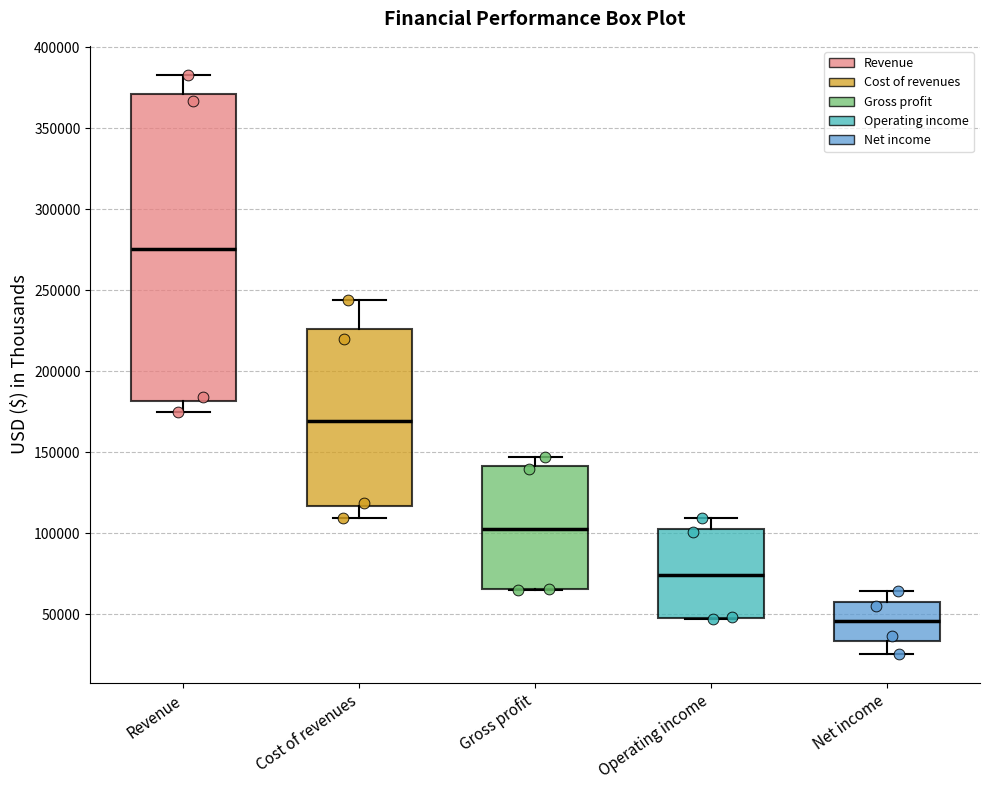

Where is the lower edge of the box for Revenue on the y-axis? The values are not printed on the chart, so give them approximately, as read against the axis.

180000